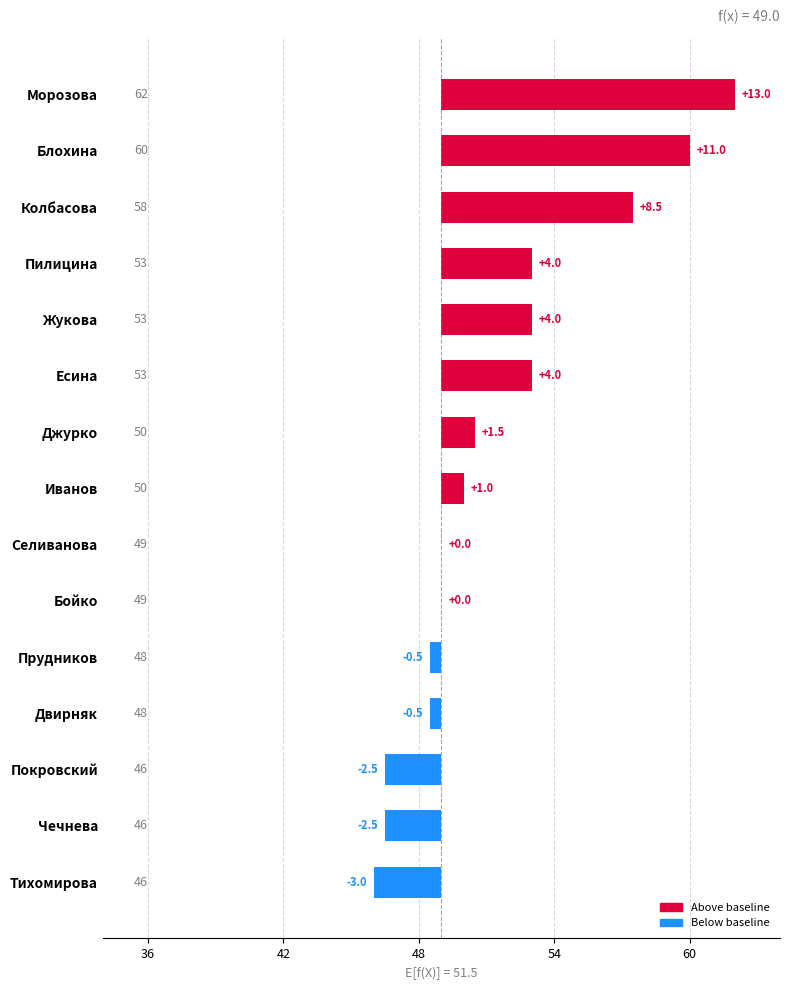

What is the greatest value displayed?

13.0